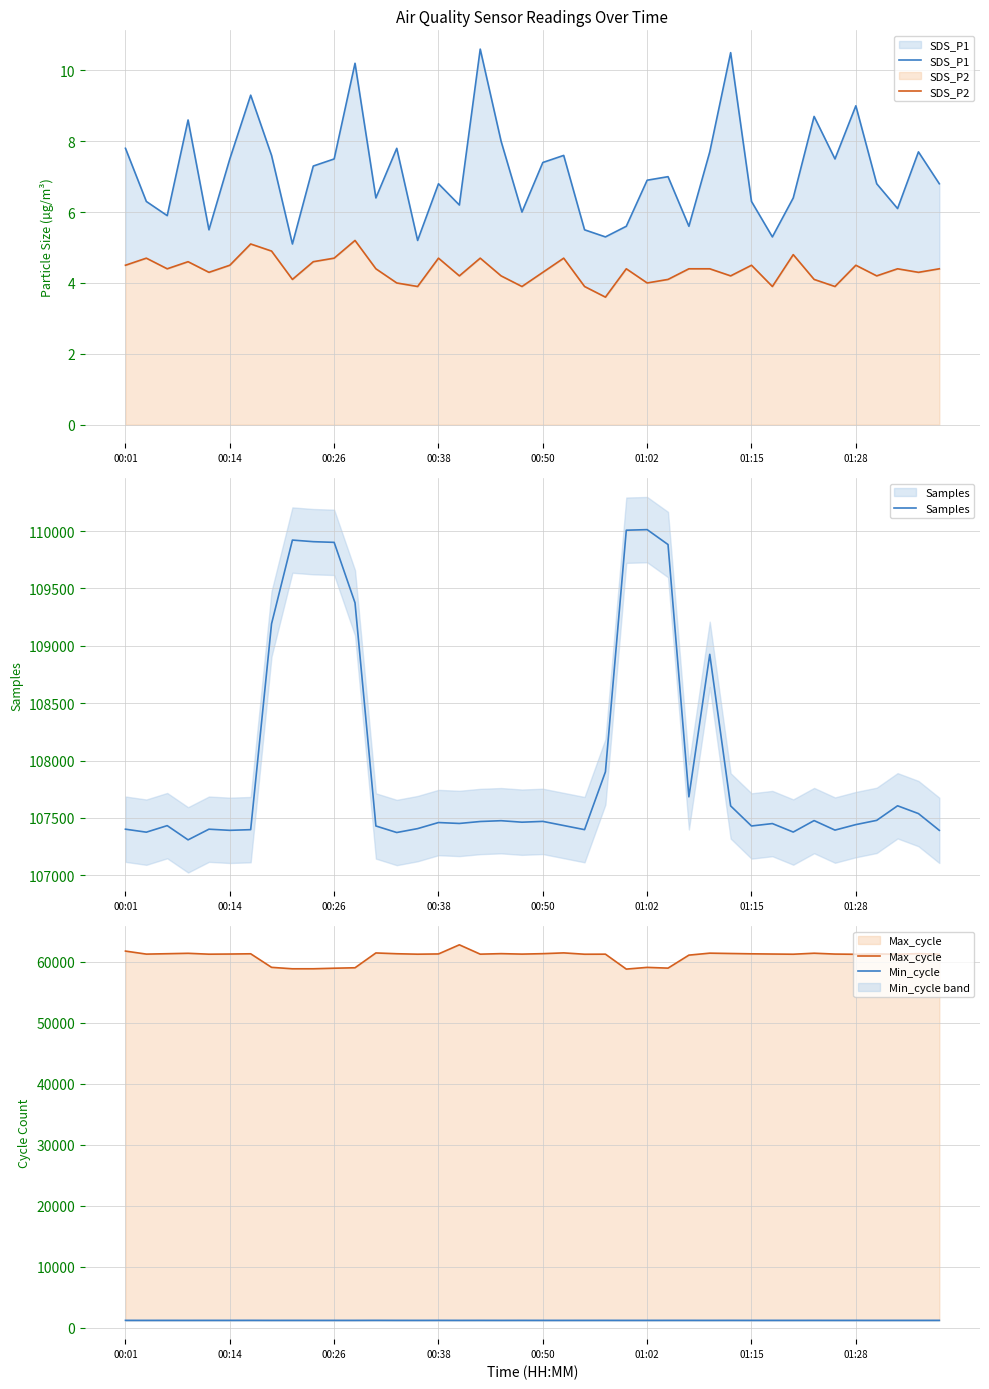

What is the maximum value for SDS_P2?

5.2